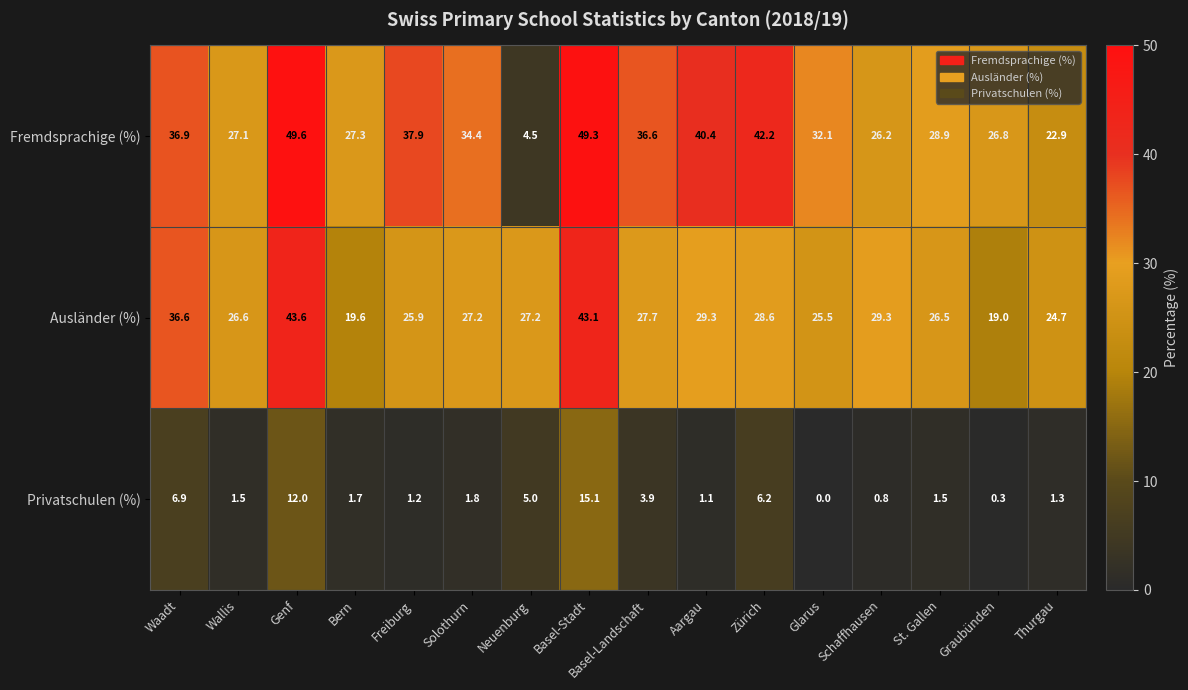

At which label does Ausländer (%) first exceed 27?

Waadt